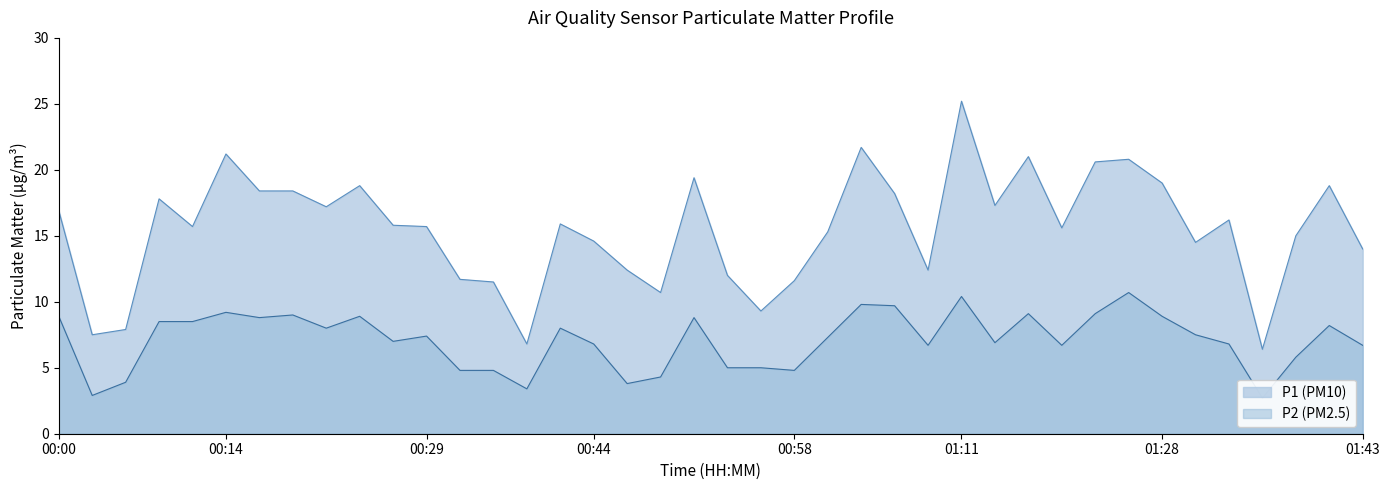

What are all the series names shown in the legend?

P1, P2